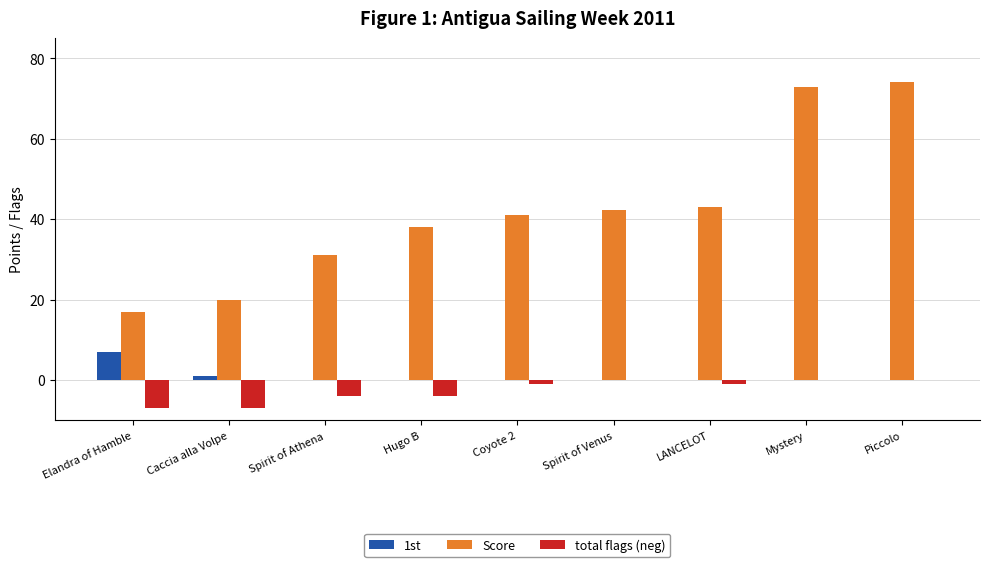

How many groups of bars are there?

9